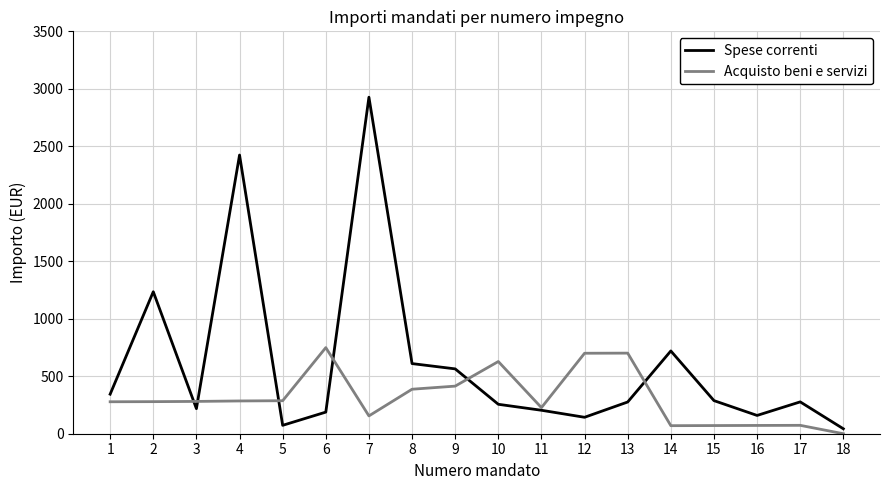

True or false: Acquisto beni e servizi has more than 2 points higher than both neighbors.

True